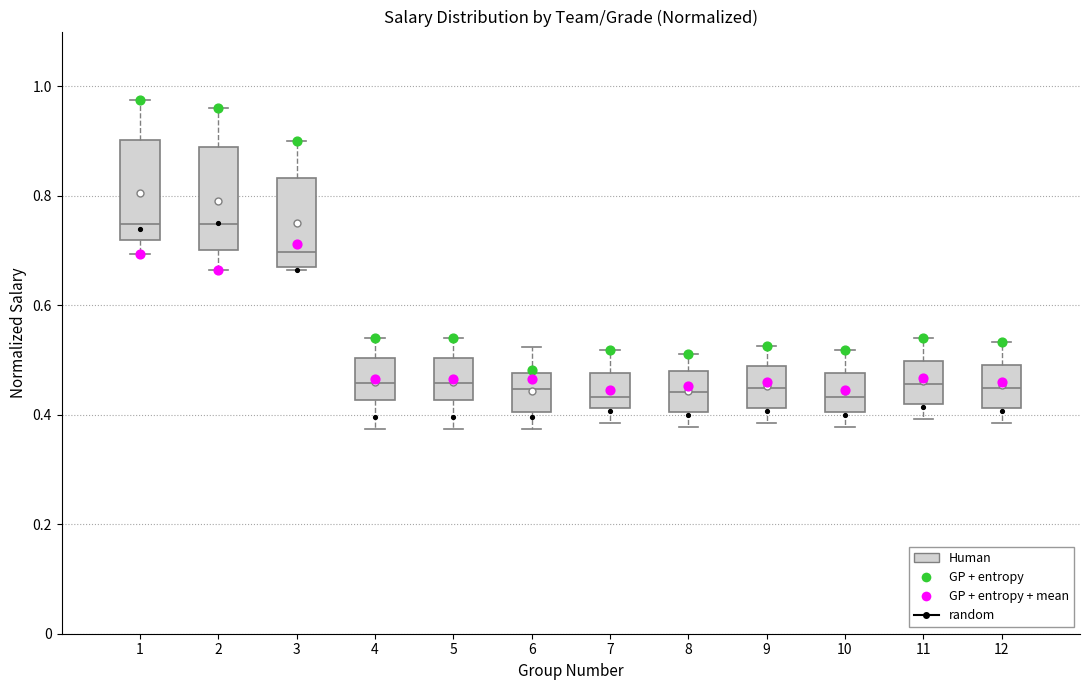

Where is the lower edge of the box at x = 10 on the y-axis? The values are not printed on the chart, so give them approximately, as read against the axis.

0.40